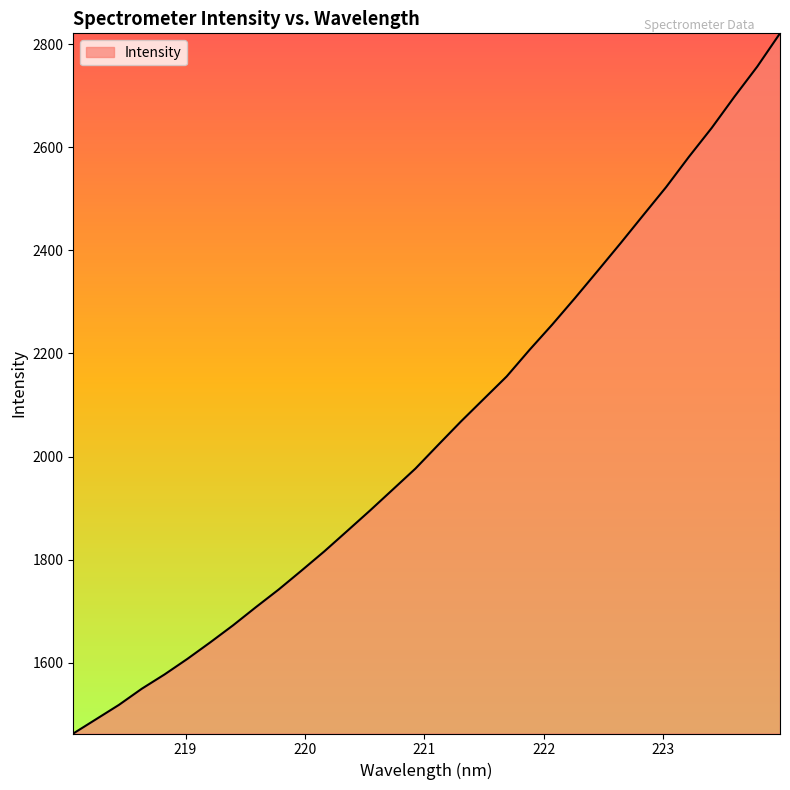

What is the smallest value displayed?

1462.6